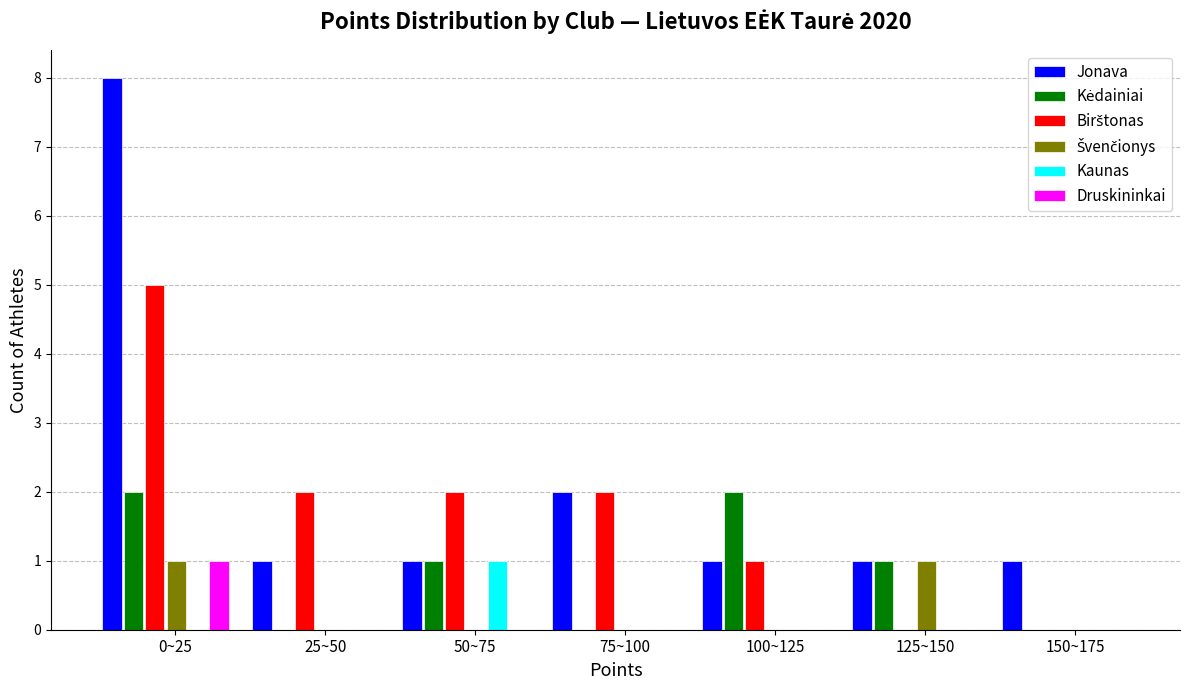

What is the total value across all series at 75~100?

4